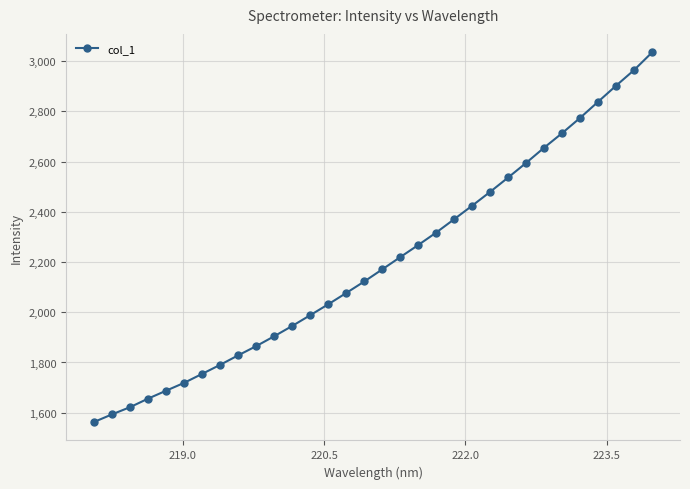

What is the average value?

2200.4